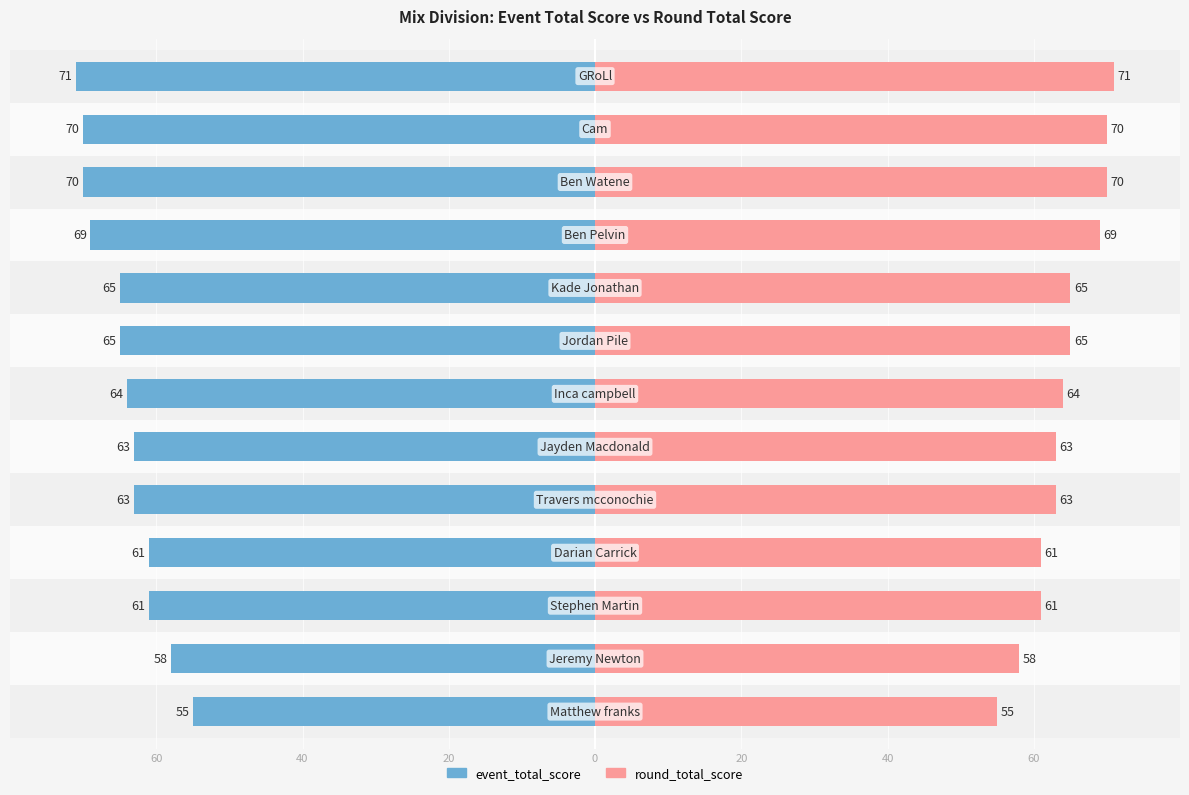

Count the number of categories in the chart.

13